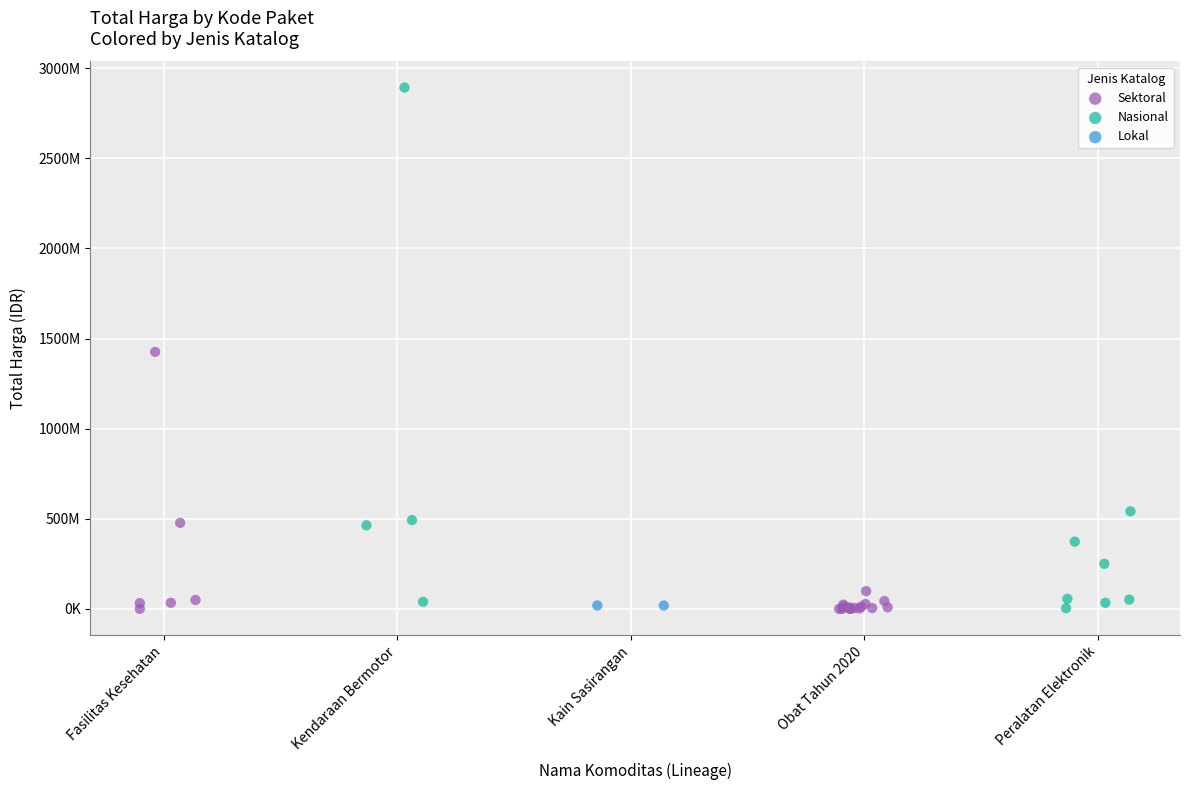

What are all the series names shown in the legend?

Sektoral, Nasional, Lokal